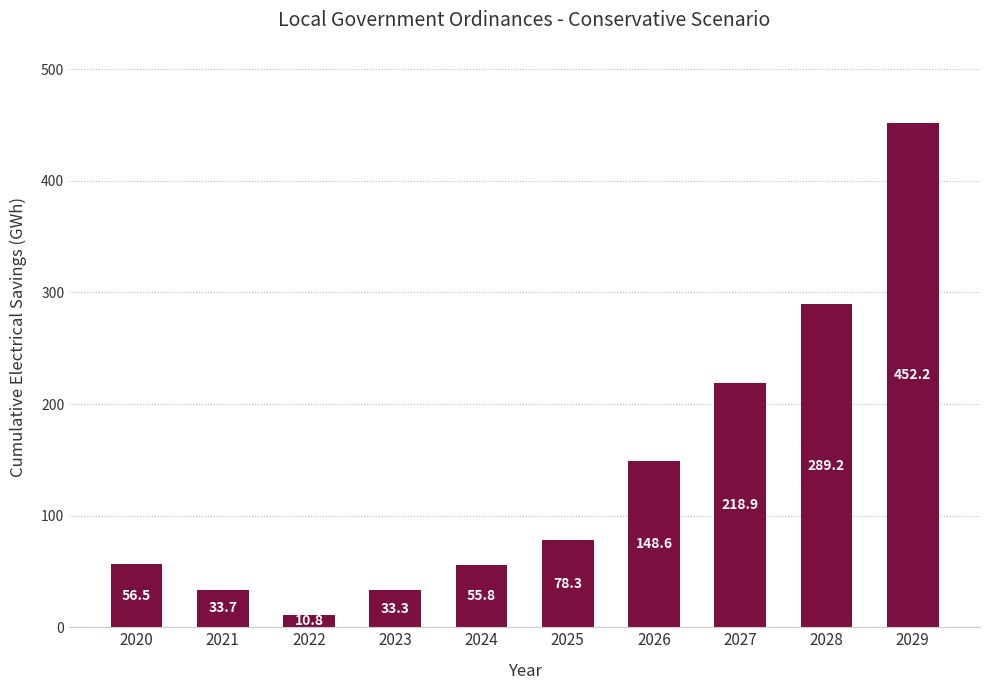

The chart shows a value of 135.9 at 2025. True or false?

False